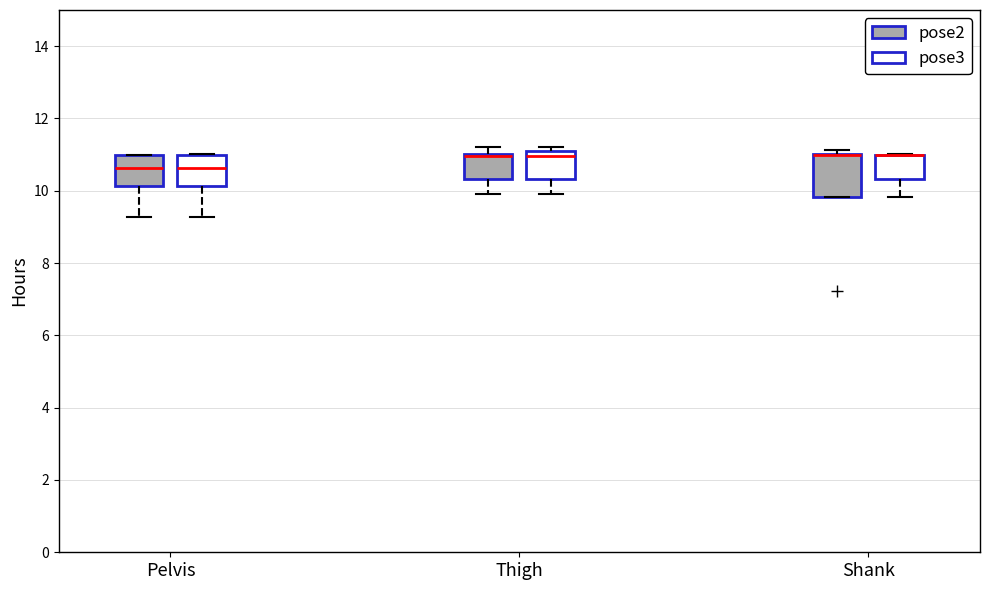

Reading left to right, transcribe this box plot: for each box, give where its median line is, the range the box spans, and where its two whiskers end, as read against the y-axis. The values are not printed on the chart, so give them approximately, as read against the axis.

Pelvis (pose2): median 10.6, box 10.2 to 11.0, whiskers 9.2 to 11.0
Pelvis (pose3): median 10.6, box 10.2 to 11.0, whiskers 9.2 to 11.0
Thigh (pose2): median 11.0 (drawn on the box's upper edge), box 10.4 to 11.0, whiskers 10.0 to 11.2
Thigh (pose3): median 11.0 (just below the box's upper edge), box 10.4 to 11.0, whiskers 10.0 to 11.2
Shank (pose2): median 11.0 (drawn on the box's upper edge), box 9.8 to 11.0, whiskers 9.8 to 11.2
Shank (pose3): median 11.0 (drawn on the box's upper edge), box 10.4 to 11.0, whiskers 9.8 to 11.0